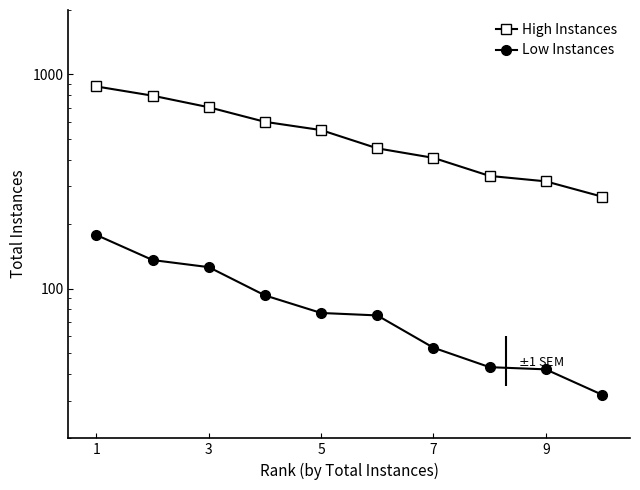

What is the sum of all High Instances values?

5311